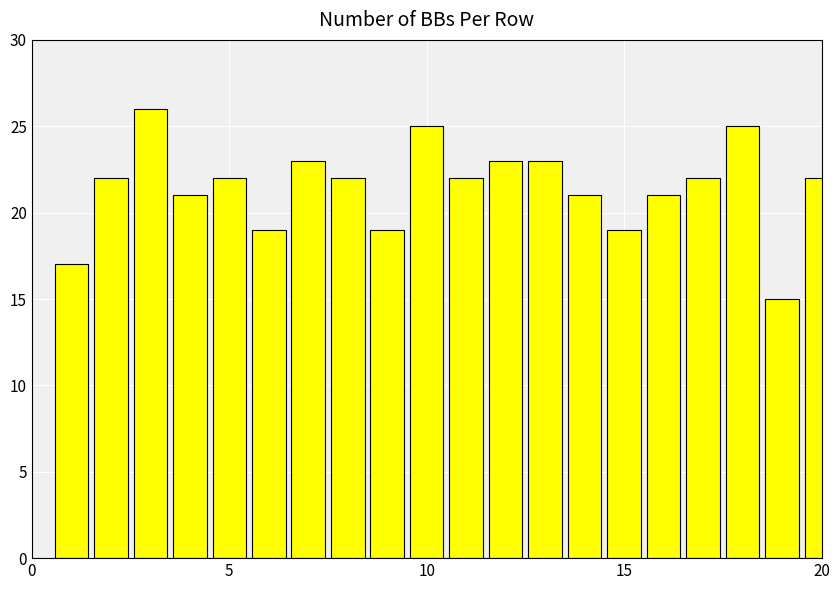

What is the greatest value displayed?

26